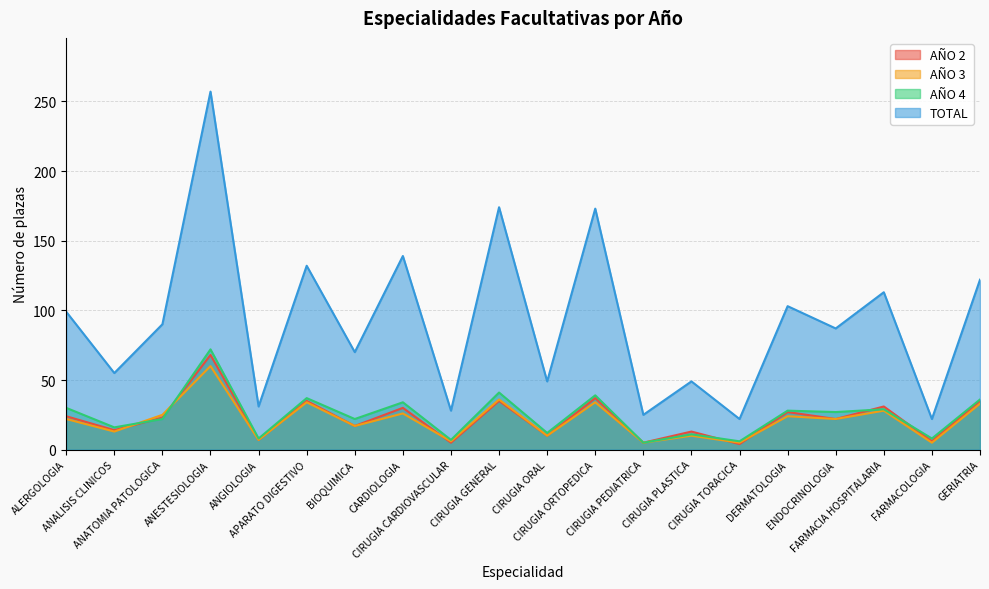

True or false: TOTAL has more than 2 points higher than both neighbors.

True